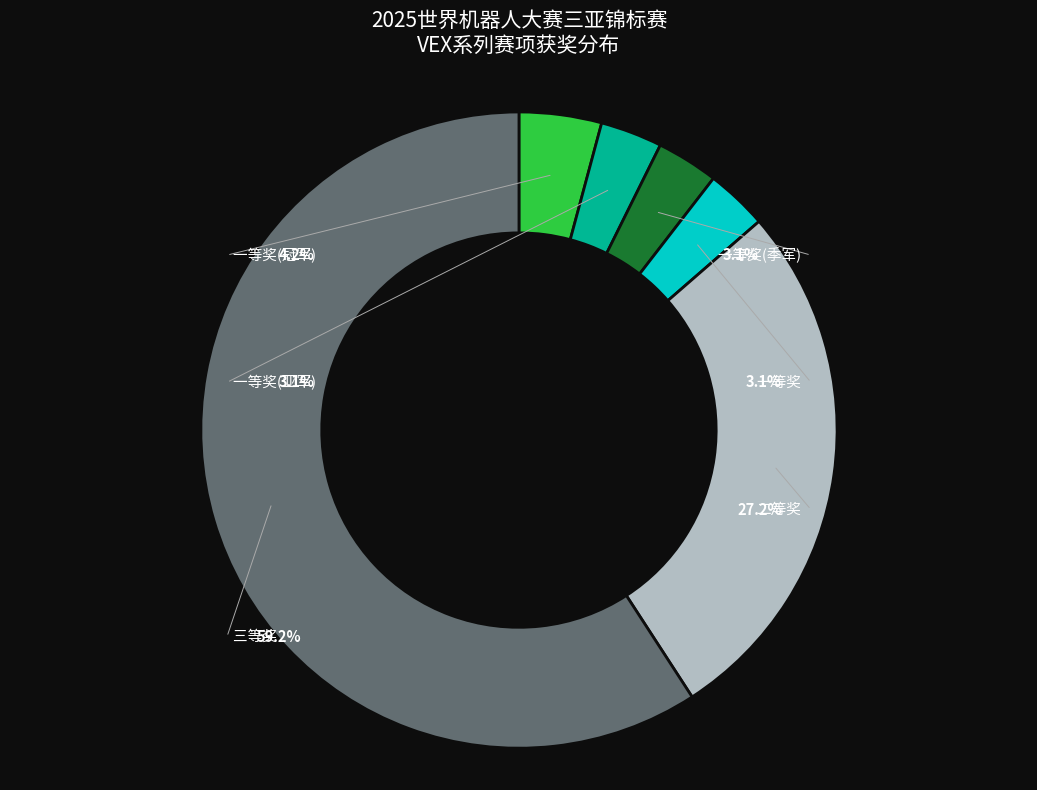

What portion of the pie excludes 一等奖(季军)?

96.9%